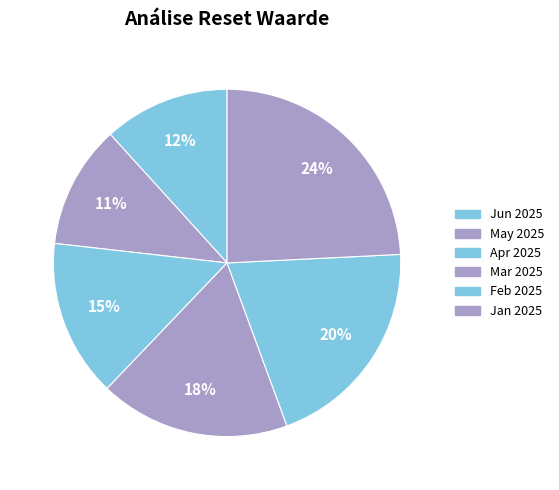

How many slices are in this pie chart?

6